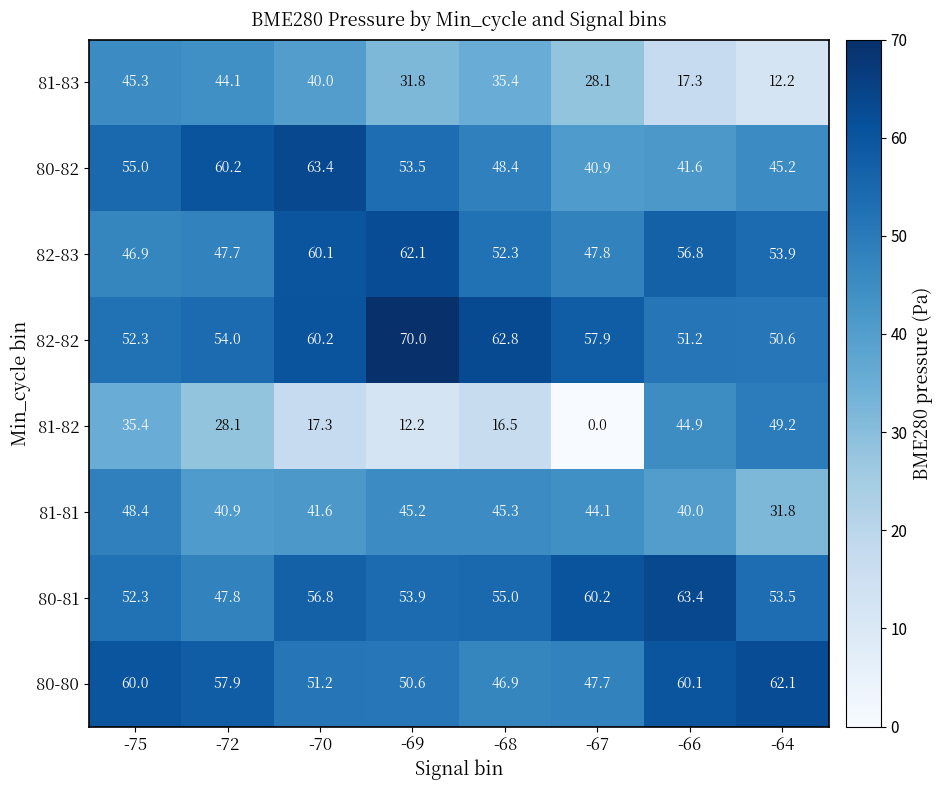

Which series has the largest range (max minus min)?

81-82